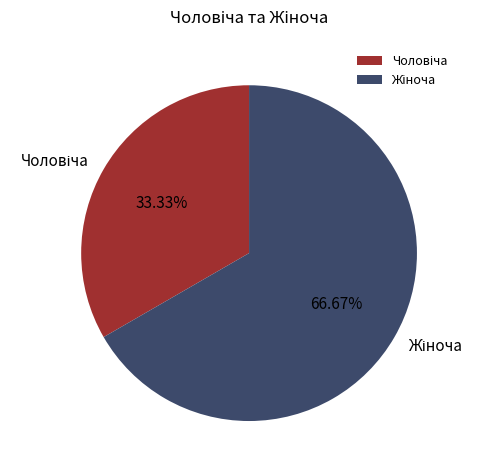

Is there any slice that represents more than half of the pie?

Yes